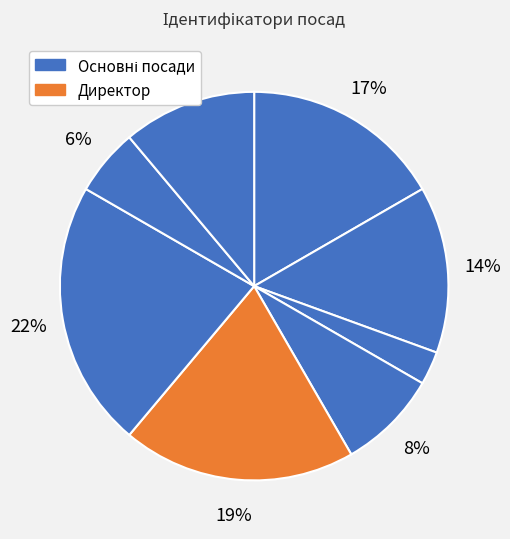

How many slices are in this pie chart?

8